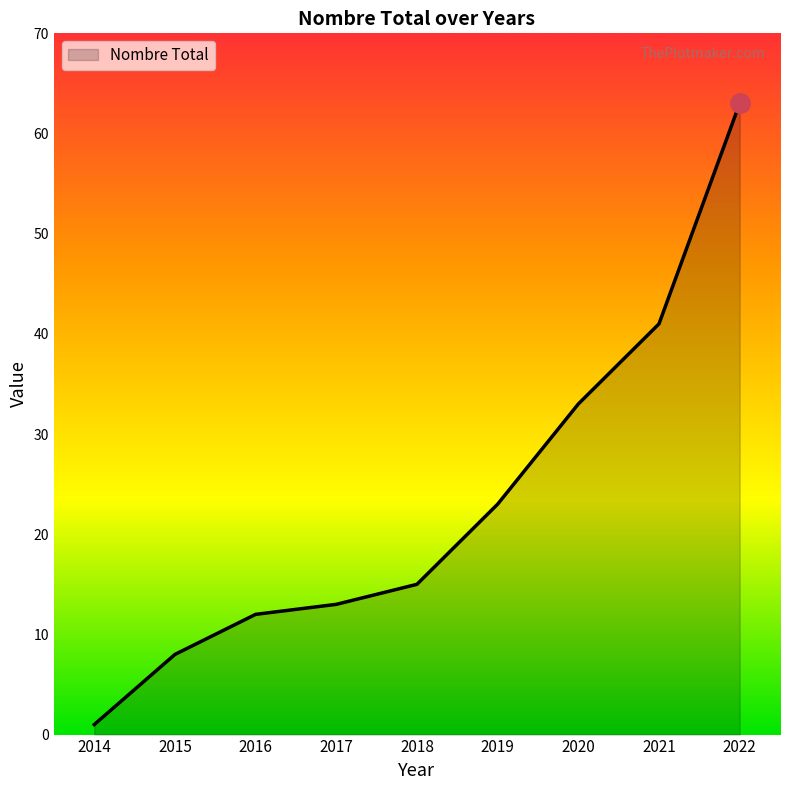

What is the approximate value at 2015?

8